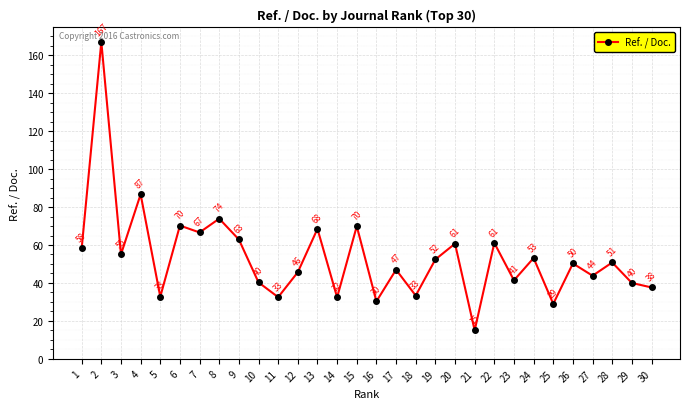

What is the ratio of the value at 3 to the value at 9?

0.9